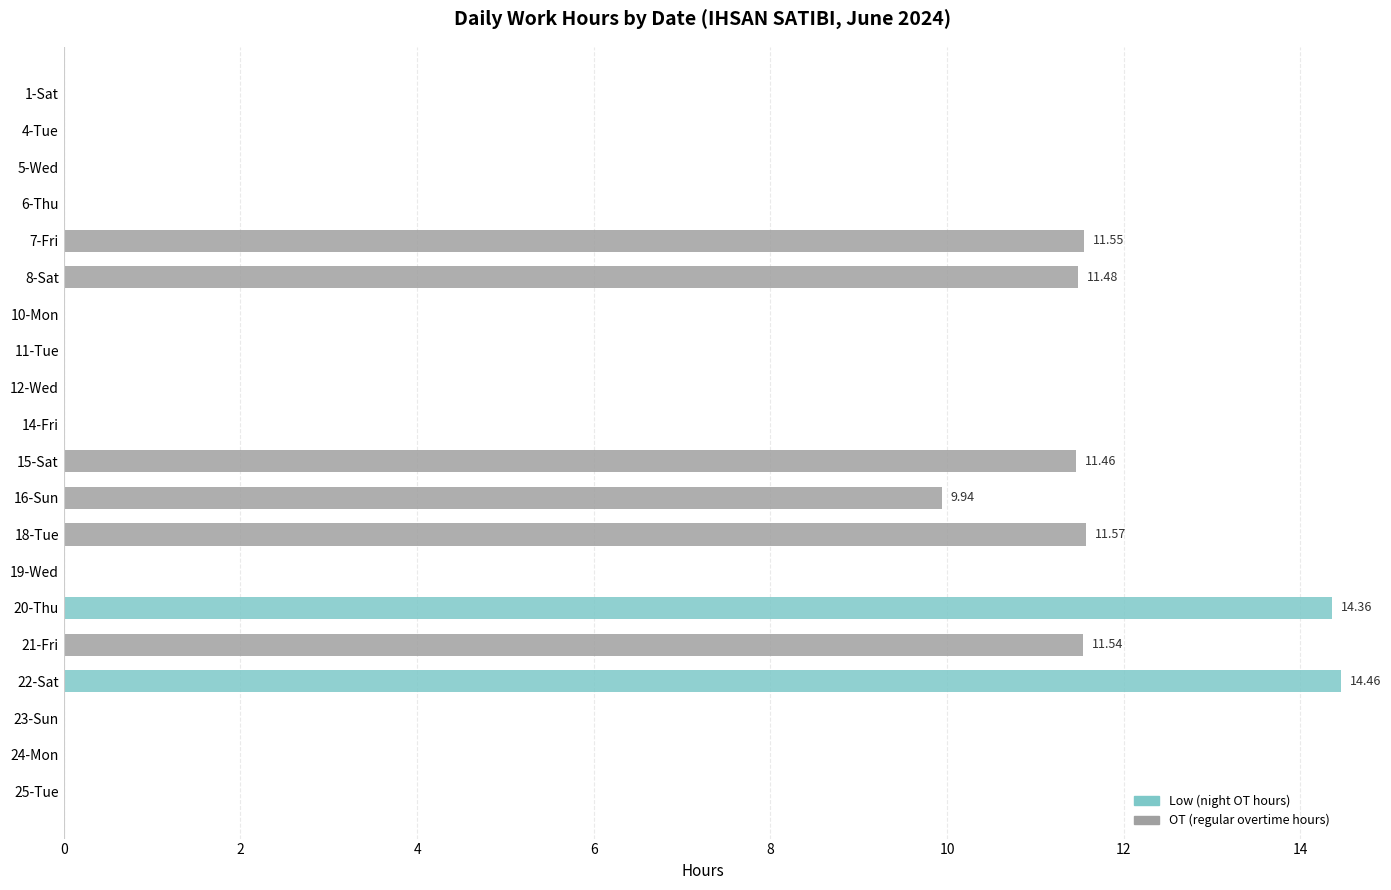

How many categories are shown in the chart?

20